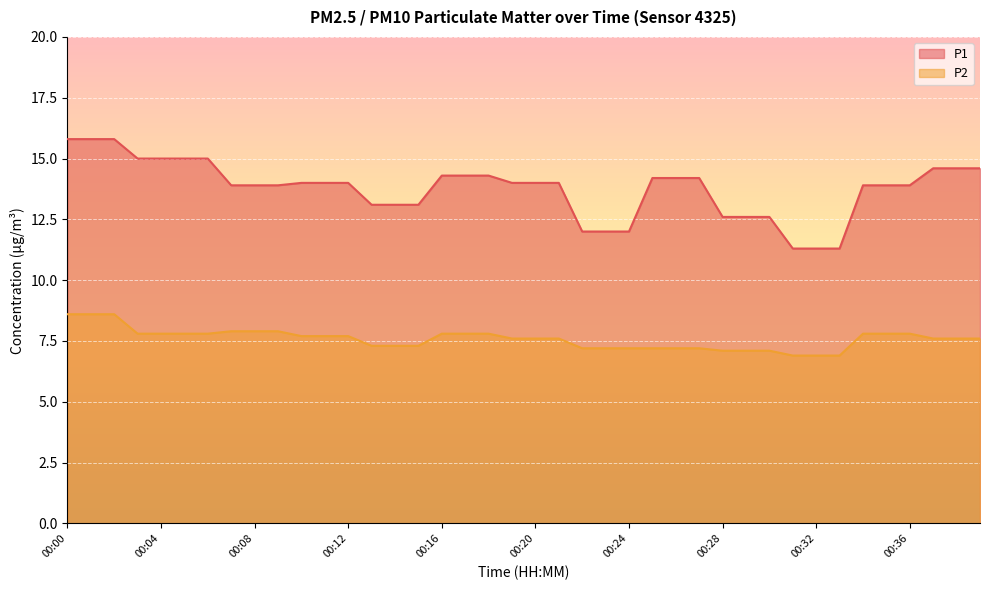

What is the difference between the P2 values at 00:10 and 00:32?

0.8